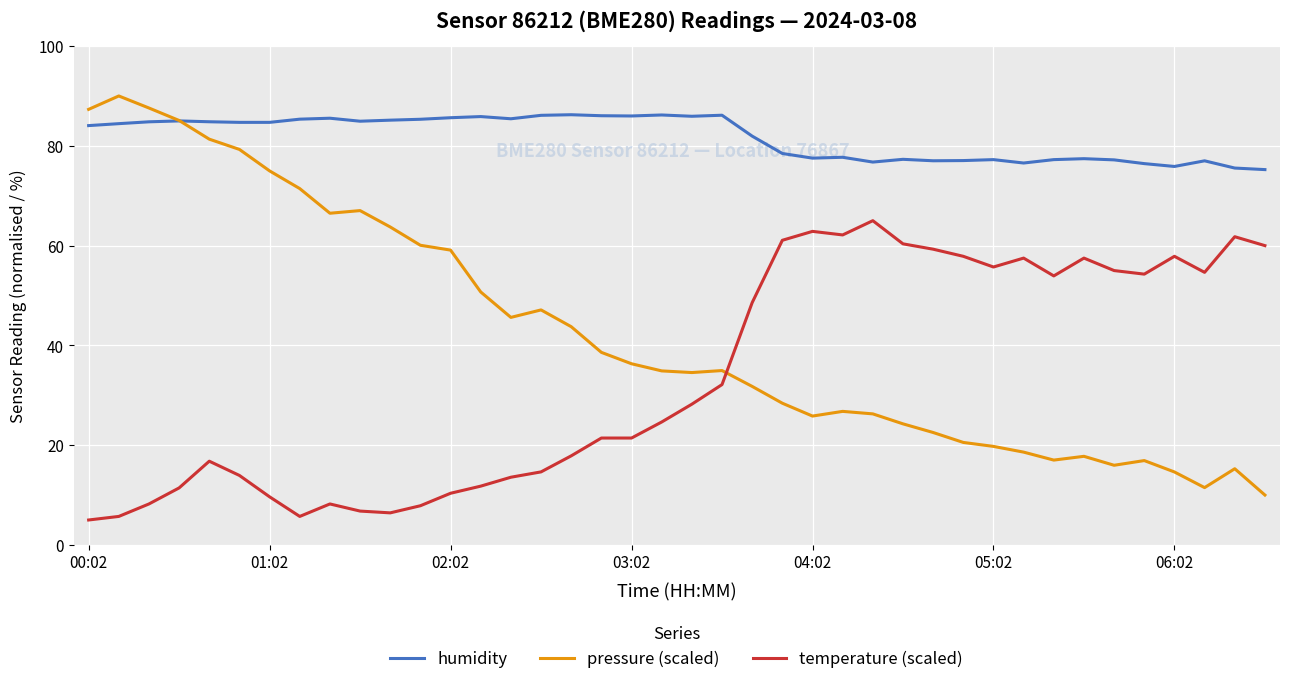

Which series has the largest range (max minus min)?

pressure (scaled)